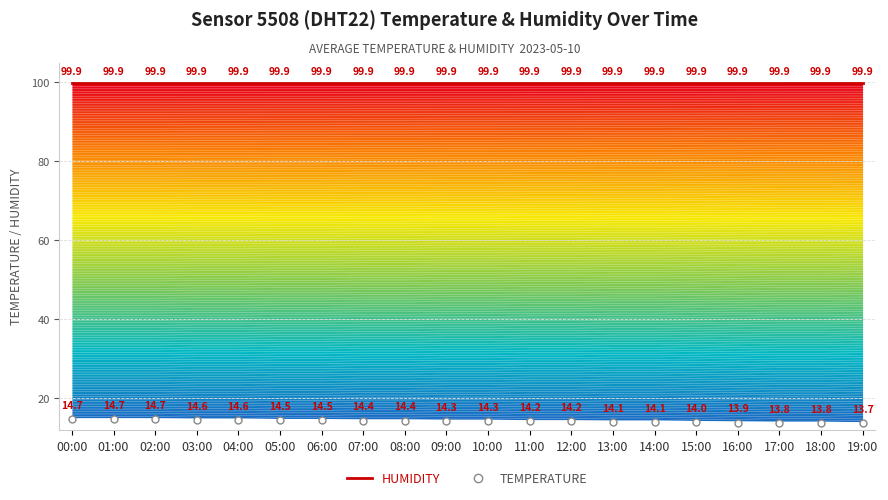

What is the spread (max minus min) of values at 10:00?

85.6